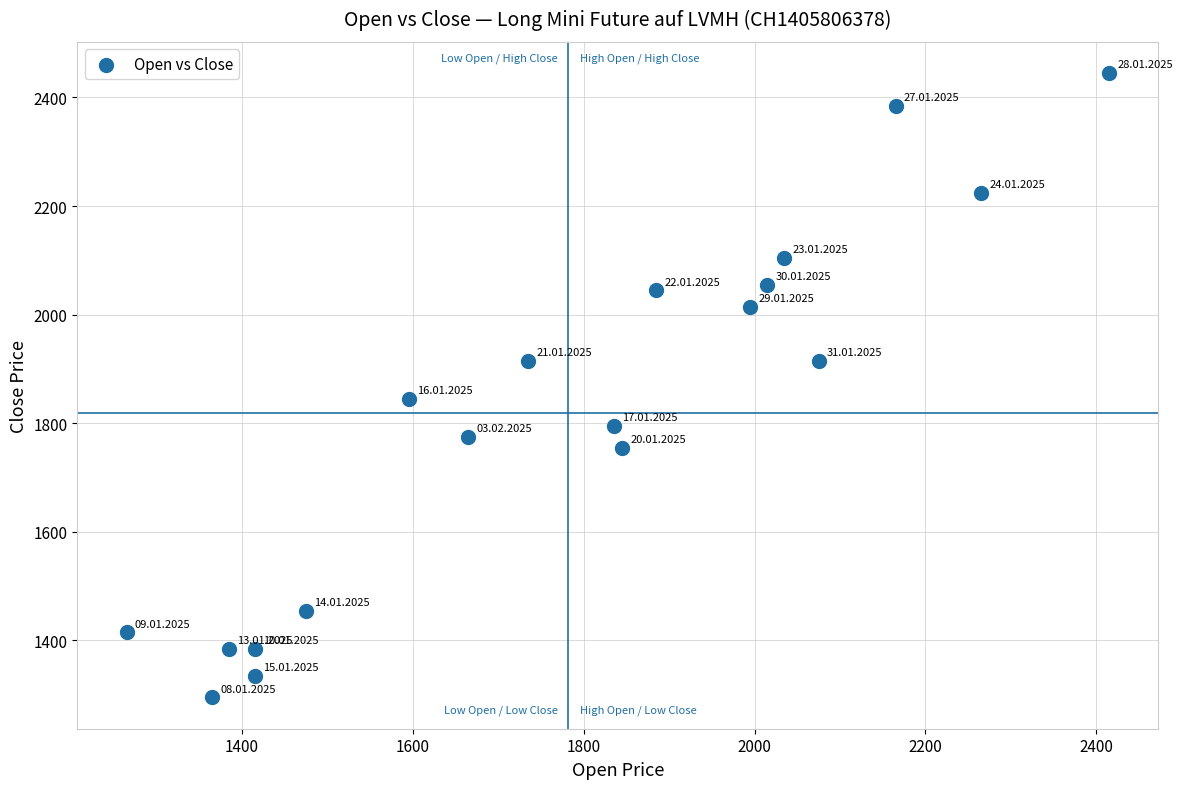

What is the range of X values (max minus min)?

1150